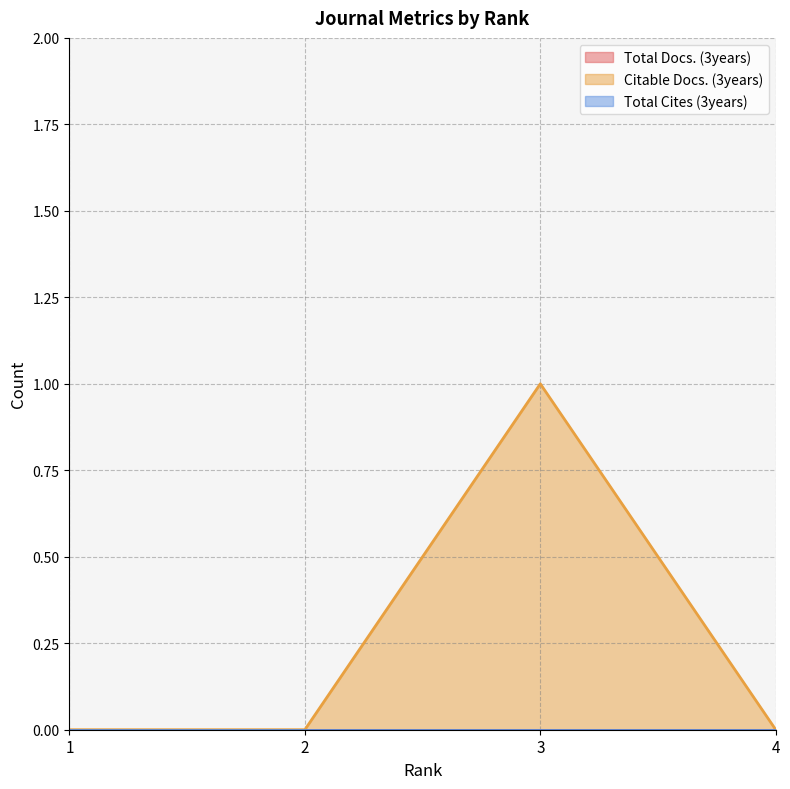

Is it true that Total Cites (3years) equals 0 at 3?

True